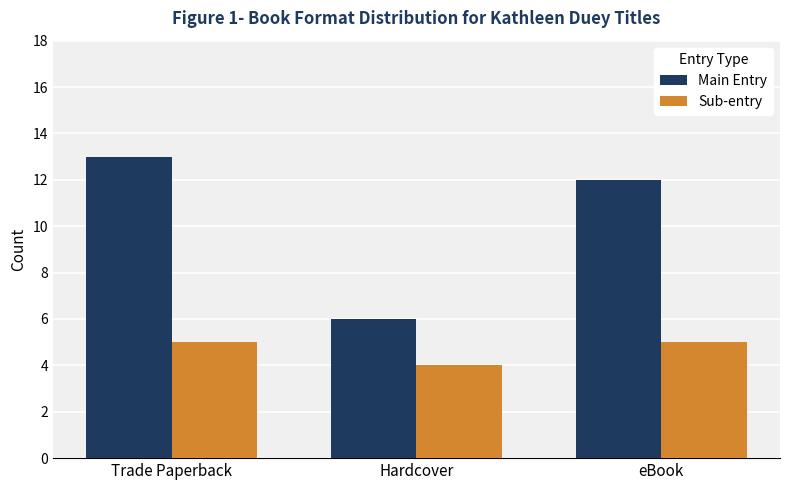

Which category has the lowest value in the Sub-entry series?

Hardcover